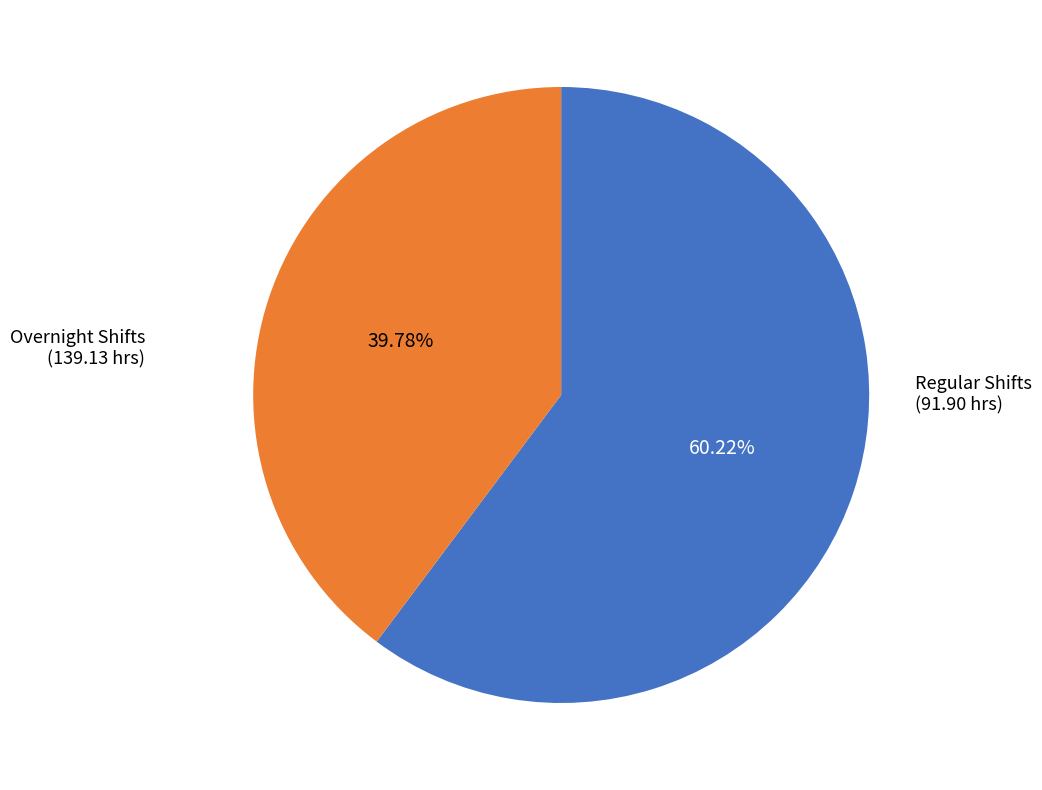

To the nearest percent, what is the difference between the largest and smallest slice percentages?

20%